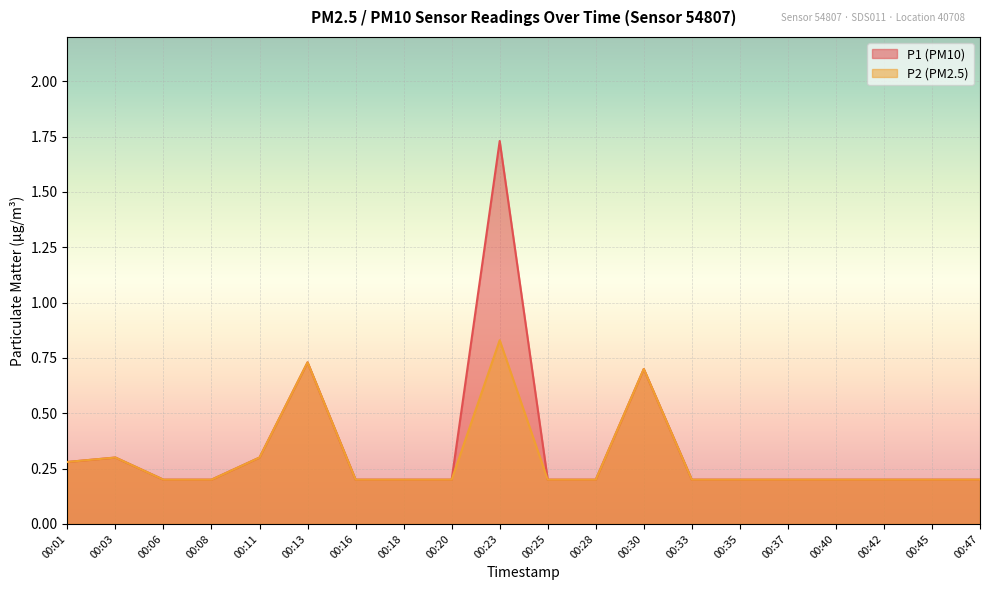

What is the average value of the P2 series?

0.3